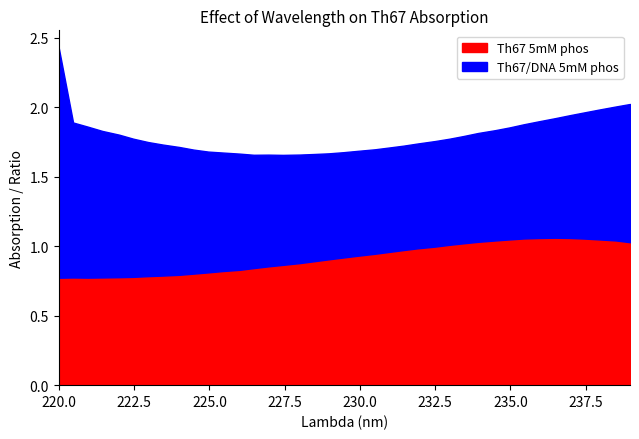

What are all the series names shown in the legend?

Th67 5mM phos, Th67/DNA 5mM phos